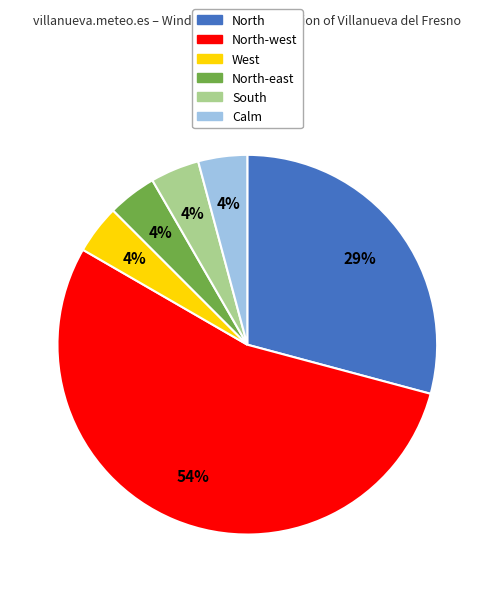

To the nearest percent, what is the average slice percentage?

17%